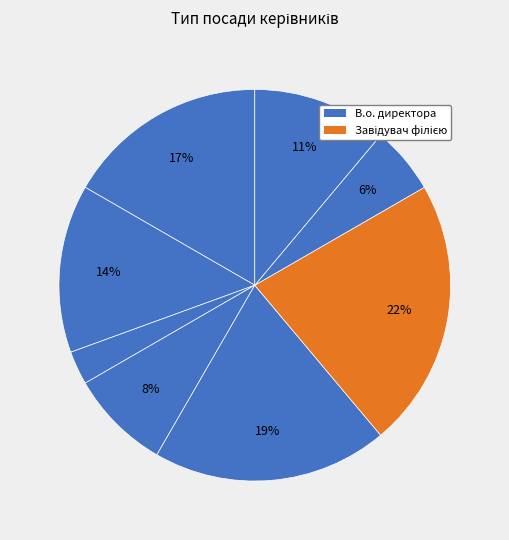

Which category has the biggest portion of the pie?

Завідувач філією